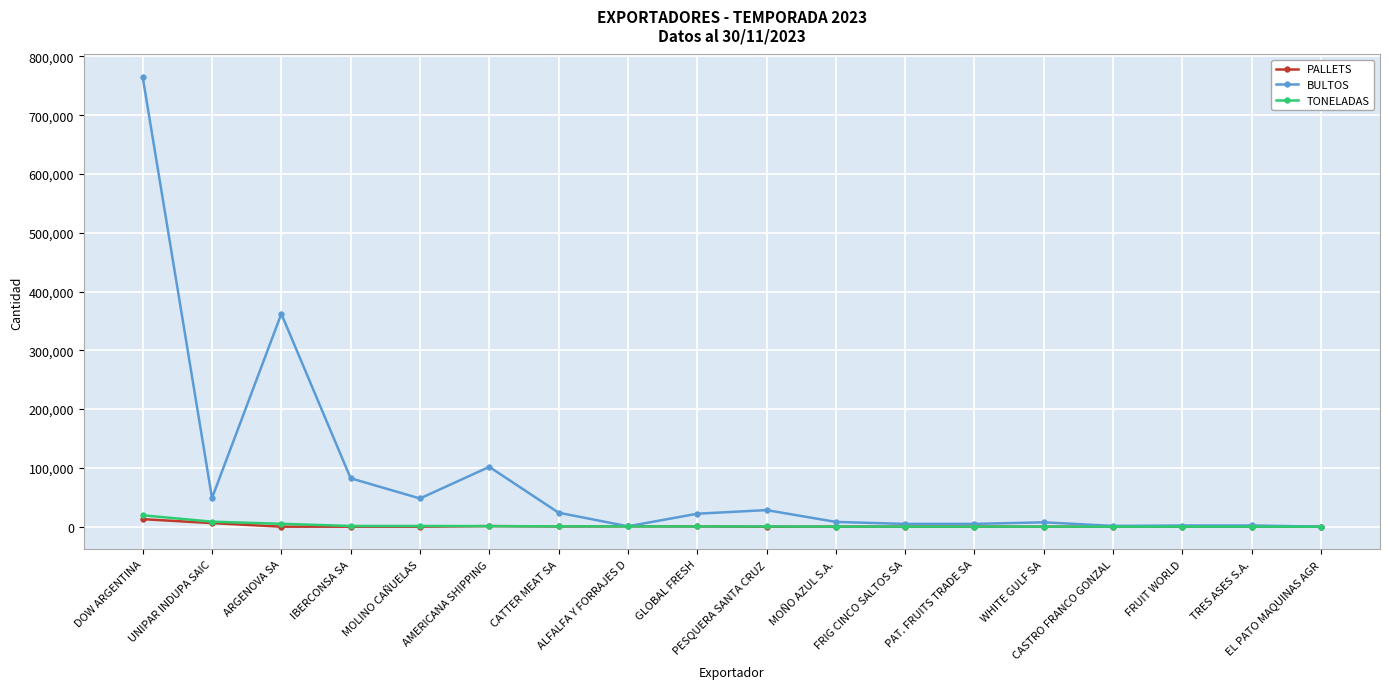

Which series has the widest spread of values?

BULTOS